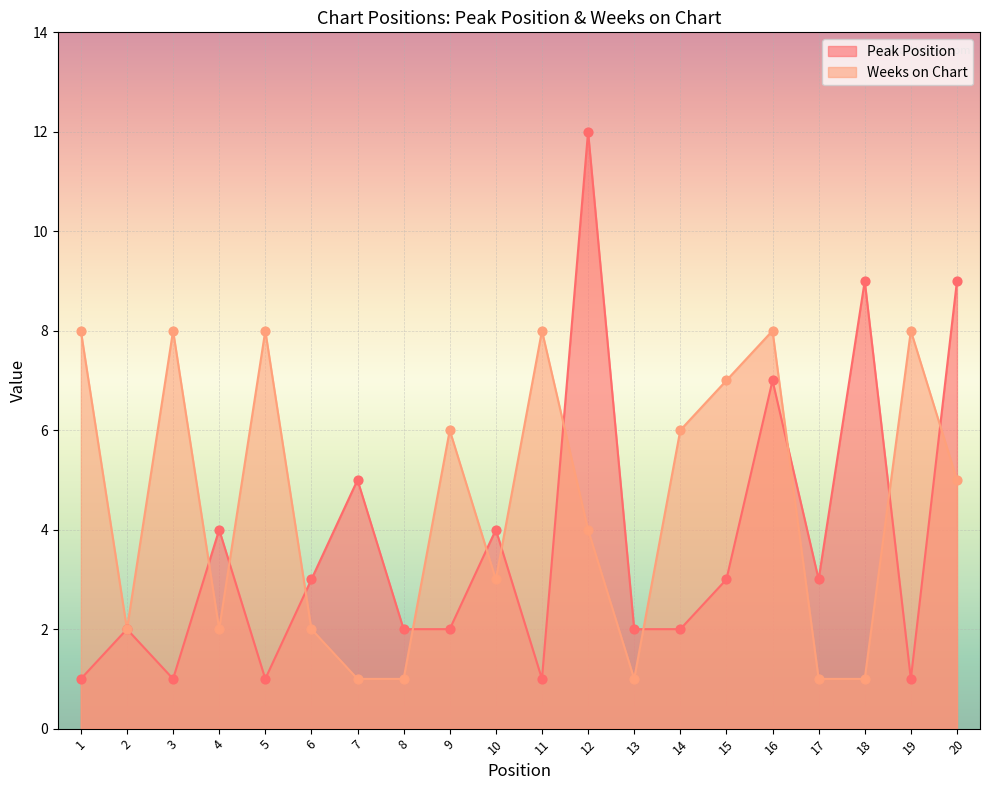

Which series contains the lowest Y value?

Peak Position